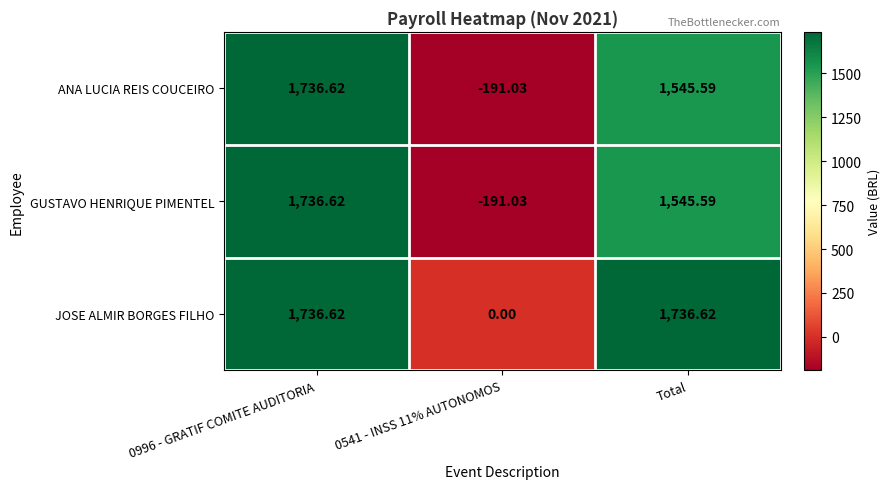

At which label is ANA LUCIA REIS COUCEIRO closest to 772?

Total